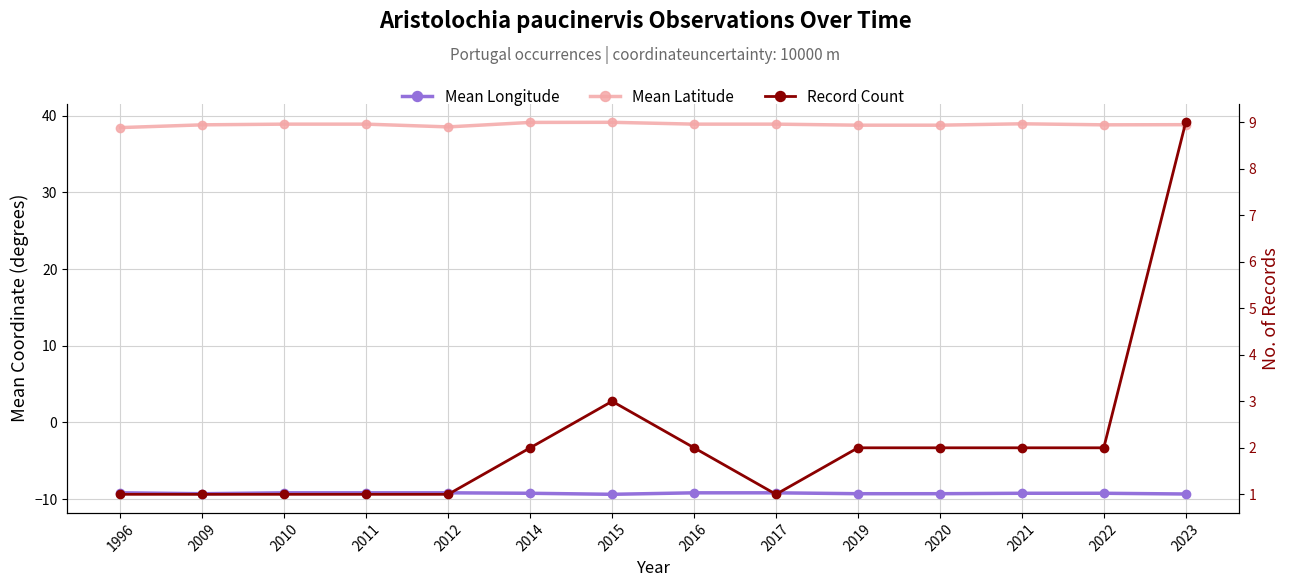

Where is Record Count nearest to the value 5?

2015